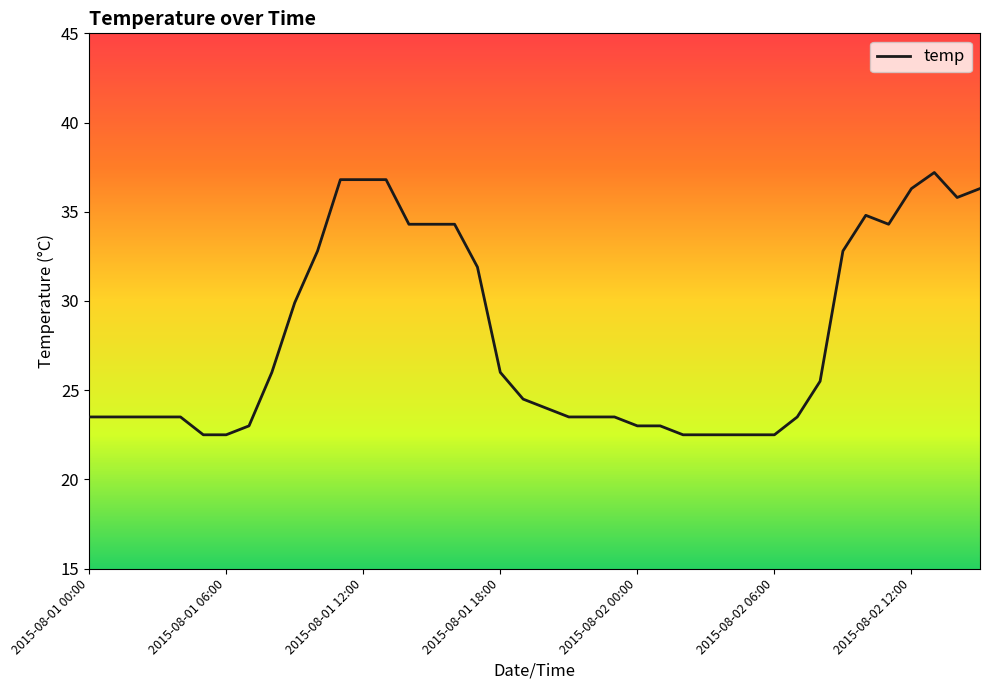

What is the average value?

28.0